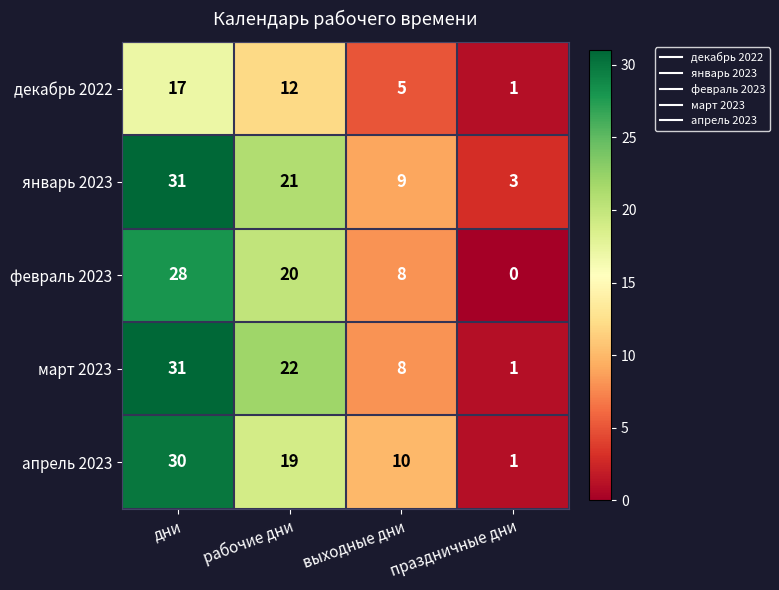

Read the февраль 2023 value at дни, to the nearest 10.

30